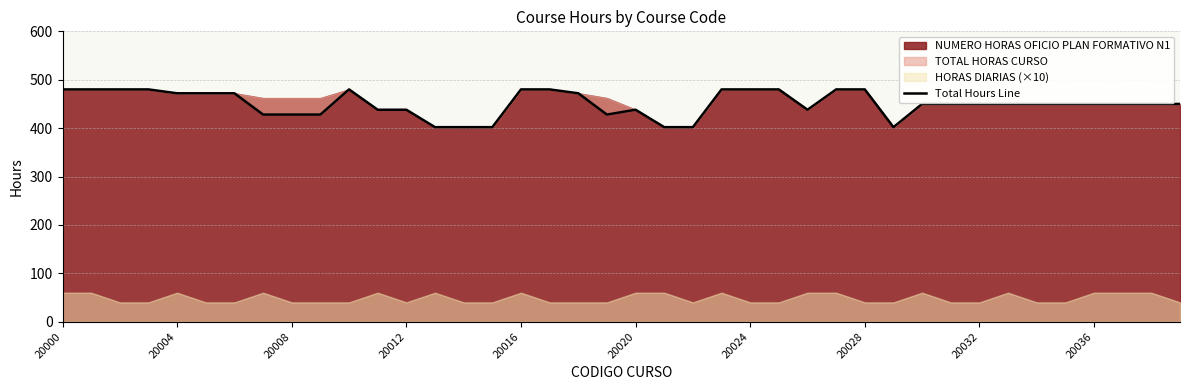

Where is the data nearest to the value 441?

11